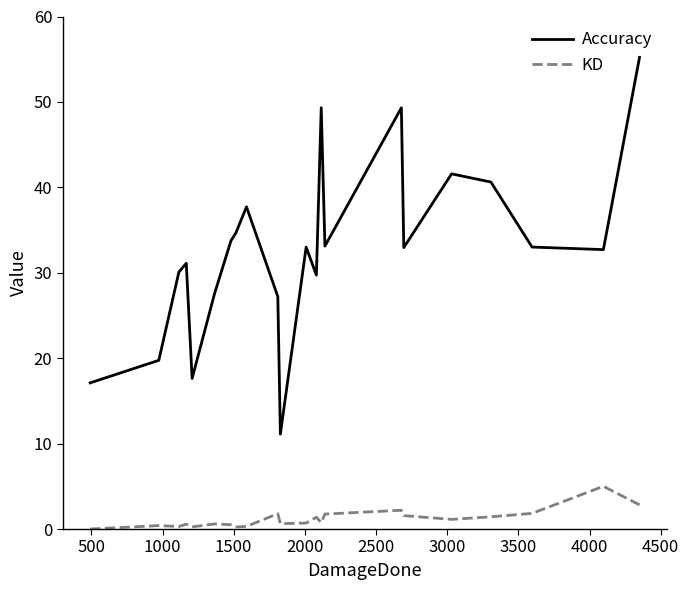

List the series in order of their peak value, highest first.

Accuracy, KD